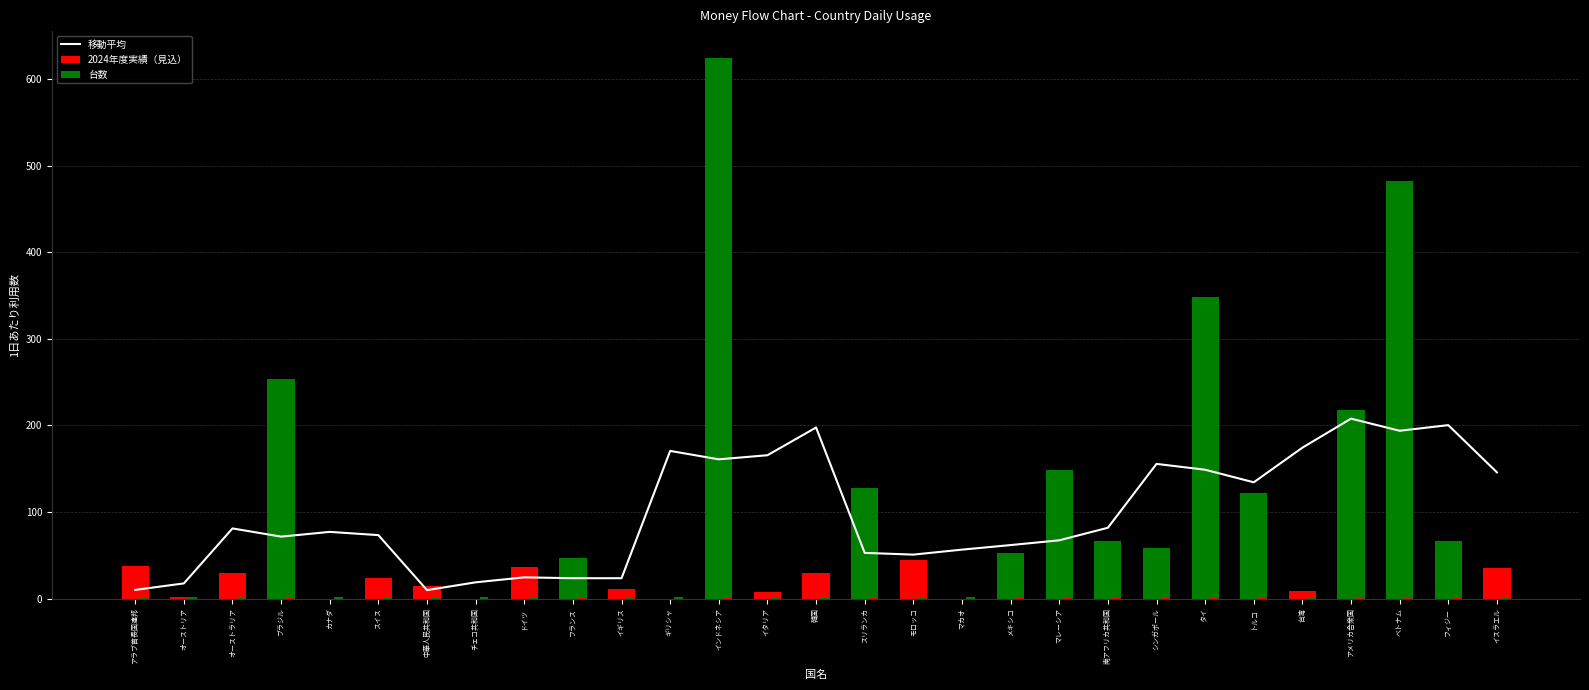

What is the sum of all 移動平均 values?

2855.5